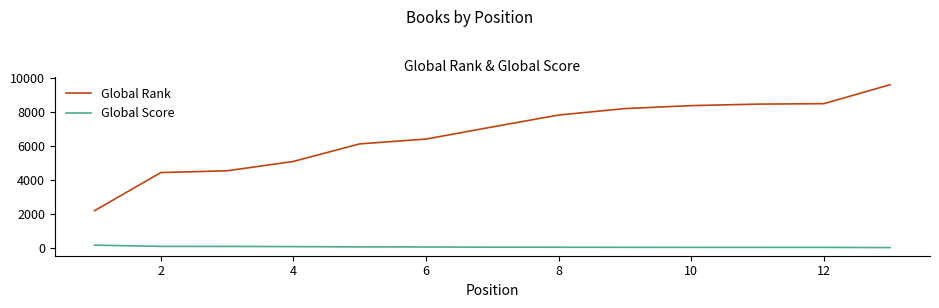

What is the average value of the Global Score series?

63